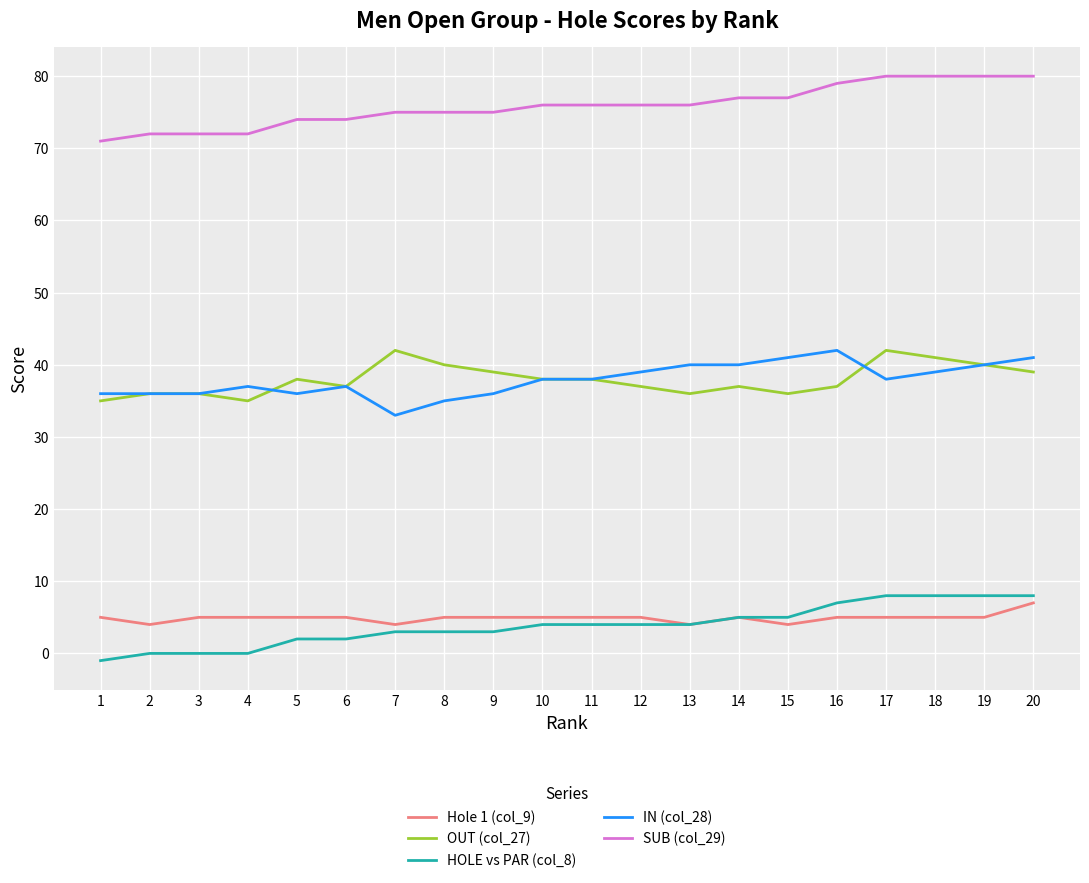

Reading right to left, list all the values displayed in this chart.

Hole 1 (col_9): 7	5	5	5	5	4	5	4	5	5	5	5	5	4	5	5	5	5	4	5
OUT (col_27): 39	40	41	42	37	36	37	36	37	38	38	39	40	42	37	38	35	36	36	35
HOLE vs PAR (col_8): 8	8	8	8	7	5	5	4	4	4	4	3	3	3	2	2	0	0	0	-1
IN (col_28): 41	40	39	38	42	41	40	40	39	38	38	36	35	33	37	36	37	36	36	36
SUB (col_29): 80	80	80	80	79	77	77	76	76	76	76	75	75	75	74	74	72	72	72	71